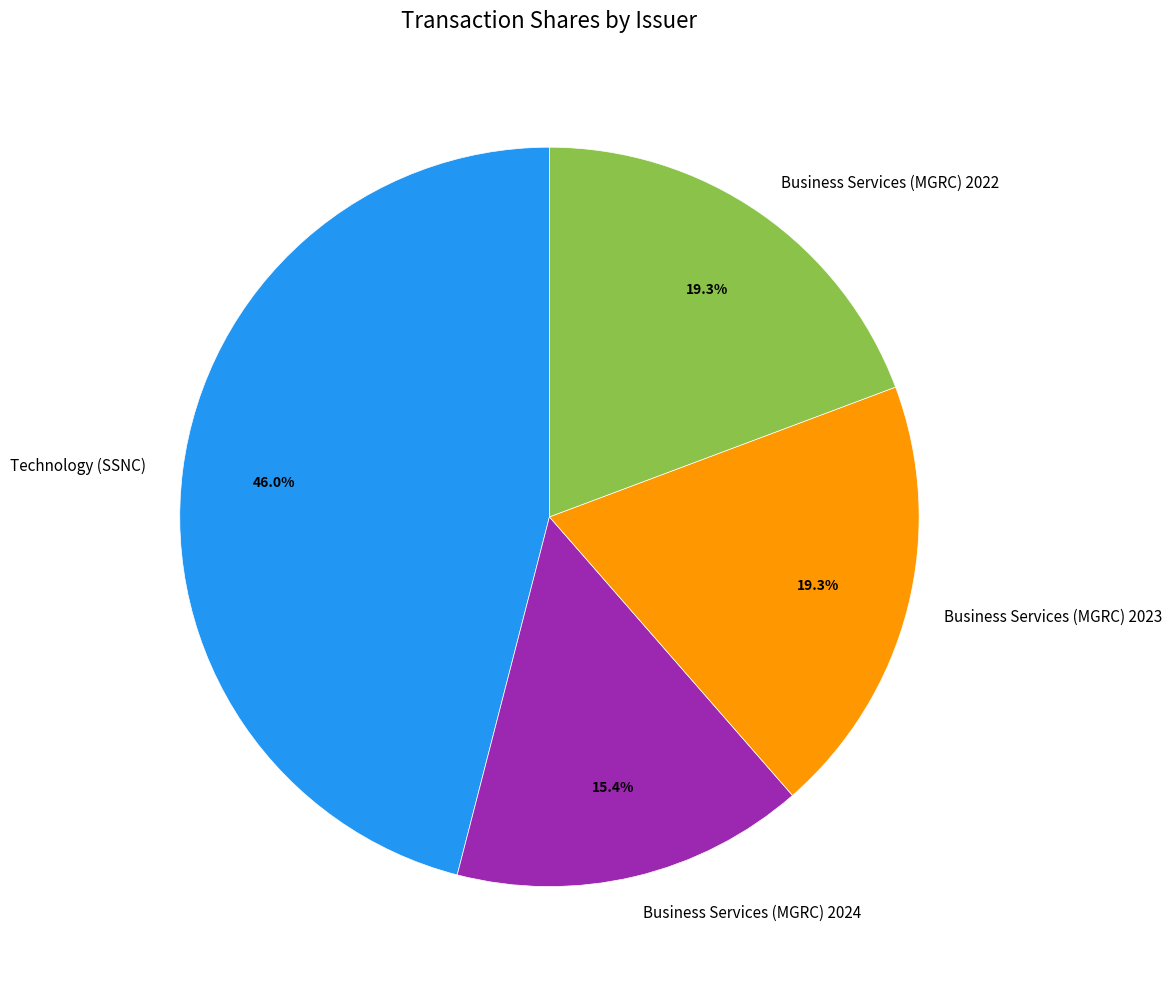

What is the smallest slice in the pie chart?

Business Services (MGRC) 2024